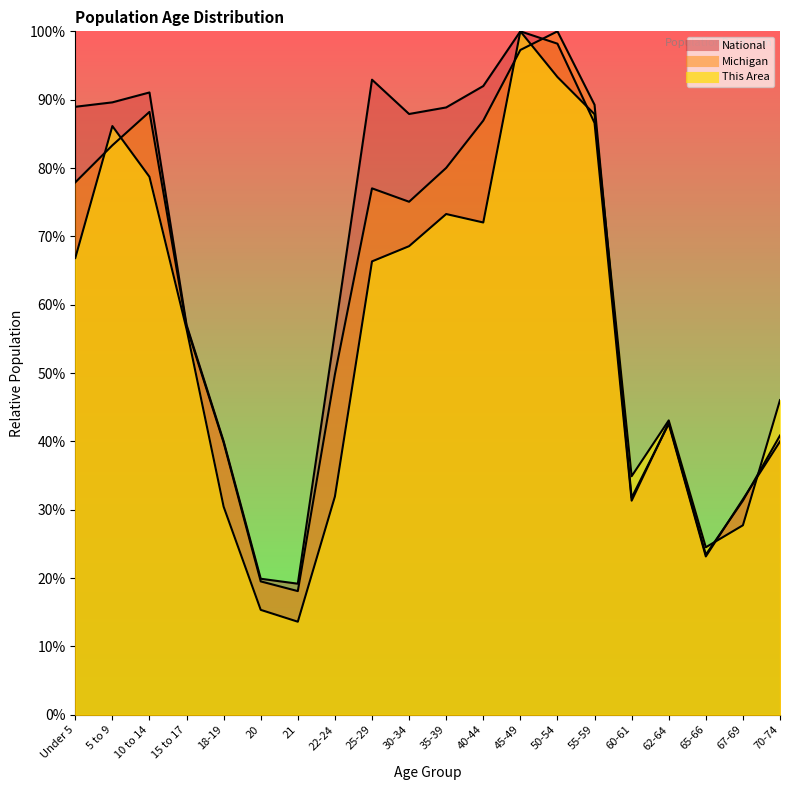

What are all the series names shown in the legend?

This Area, Michigan, National